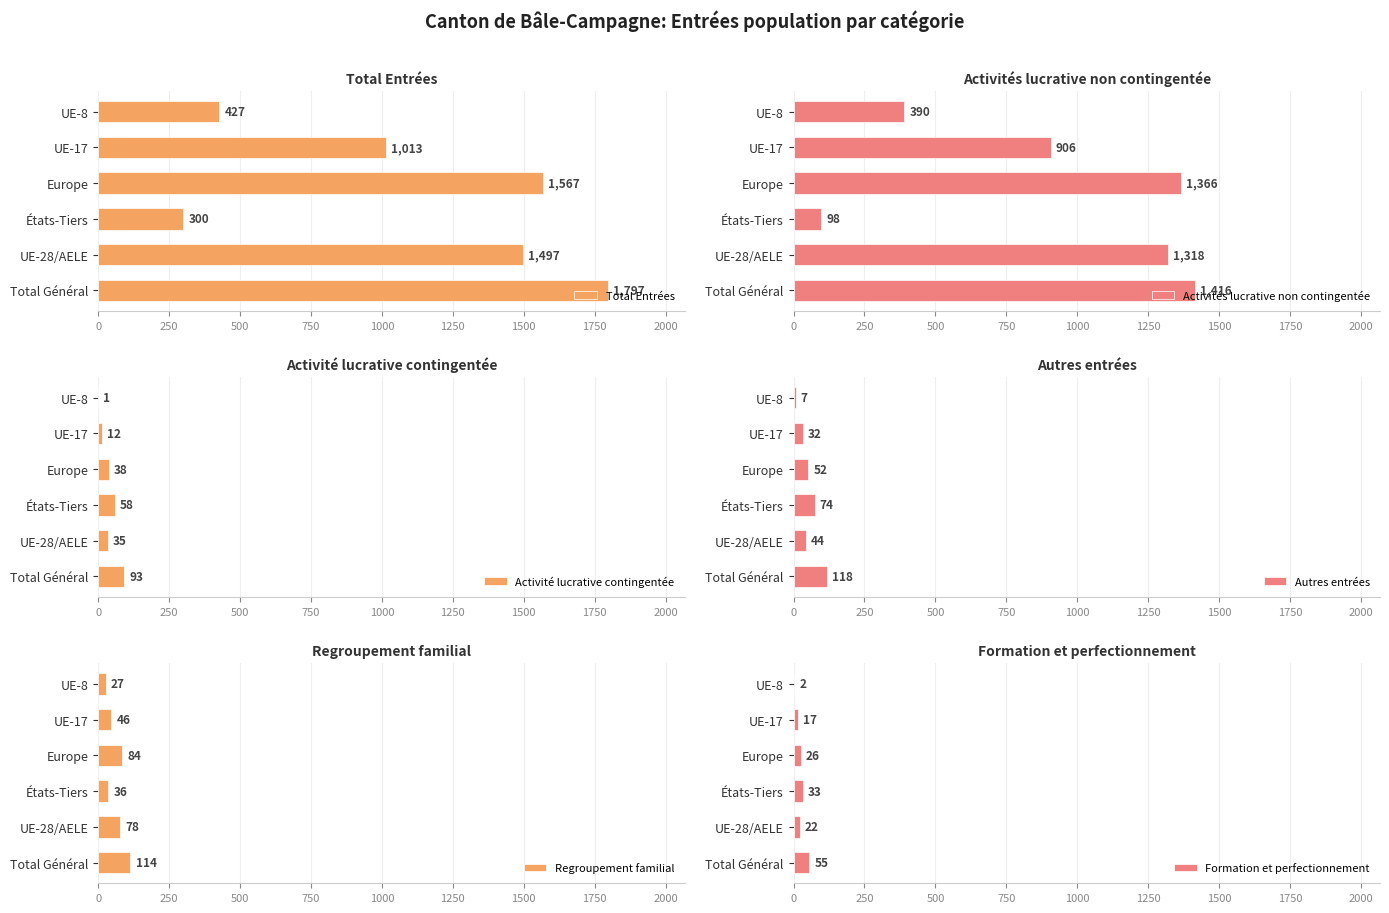

The Activités lucrative non contingentée series shows 390 at 1250. True or false?

True